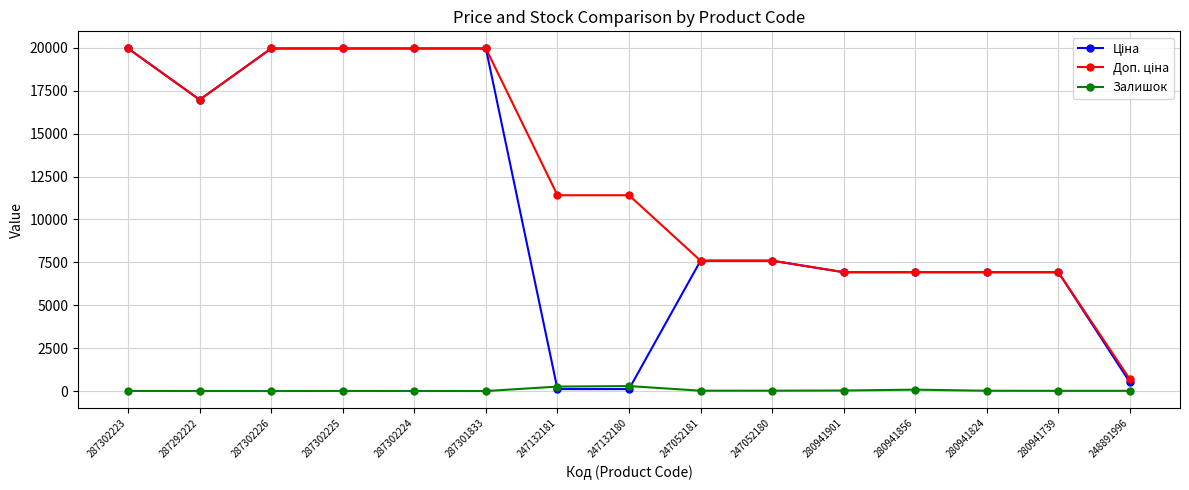

What is the greatest value displayed?

19964.2